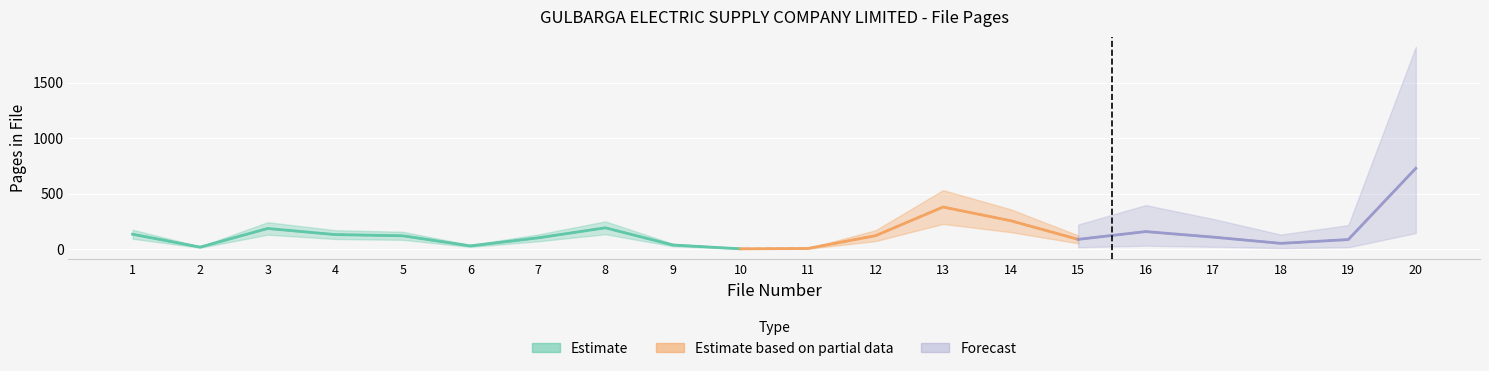

Reading left to right, extract all data points from this chart.

1=135	2=19	3=187	4=132	5=121	6=30	7=102	8=193	9=38	10=4	11=7	12=122	13=380	14=257	15=89	16=159	17=109	18=53	19=87	20=729